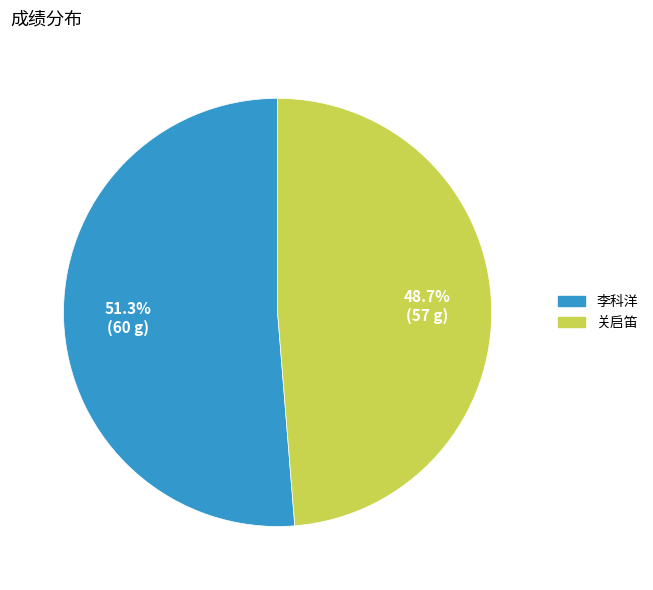

Between 李科洋 and 关启笛, which is larger?

李科洋